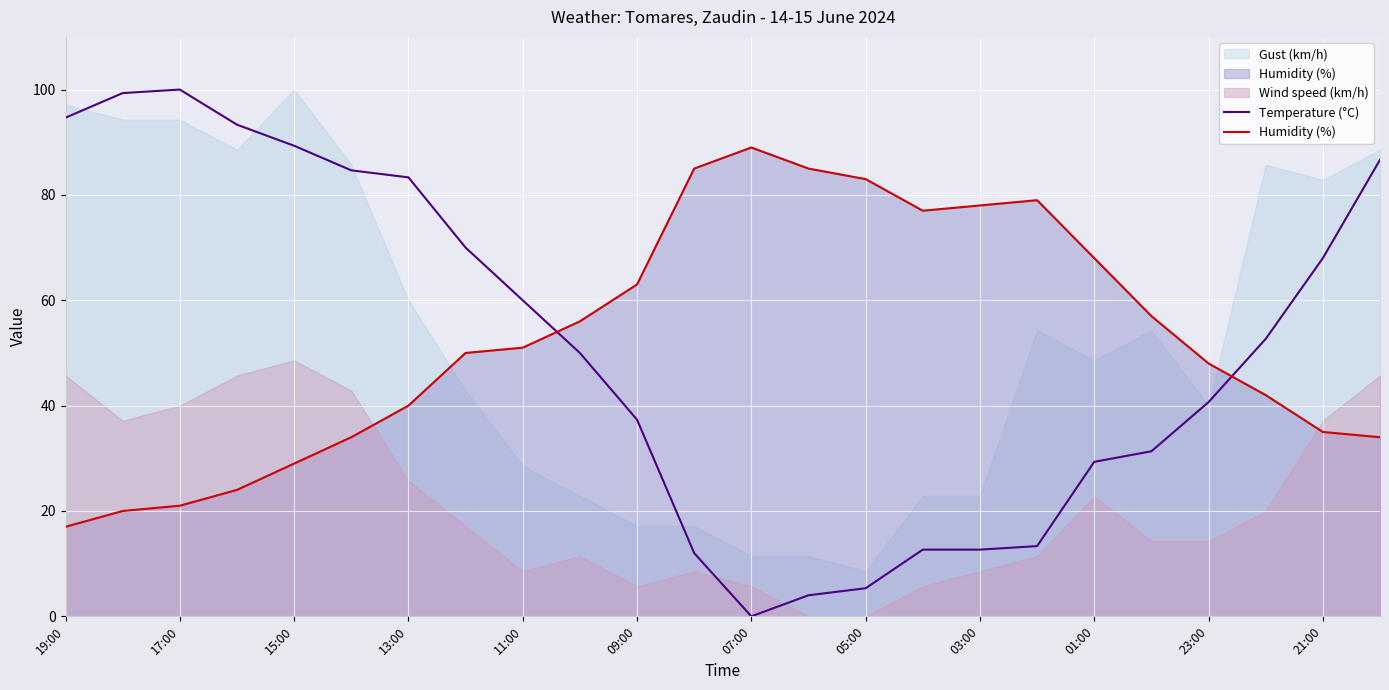

The Humidity (%) series shows 29.0 at 15:00. True or false?

True